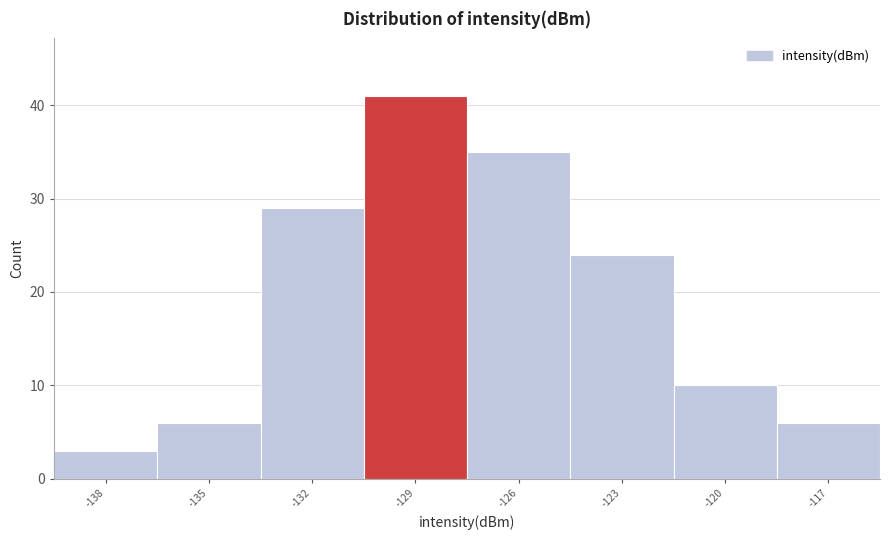

Reading left to right, extract all data points from this chart.

3	6	29	41	35	24	10	6